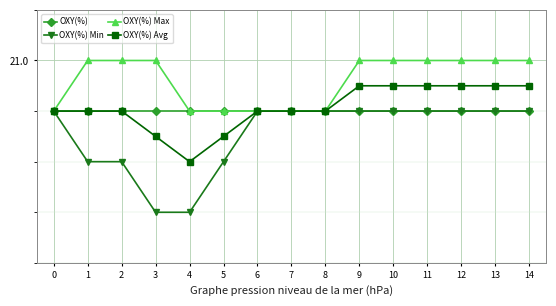

Rank the series by their maximum value, from highest to lowest.

OXY(%) Max, OXY(%) Avg, OXY(%), OXY(%) Min